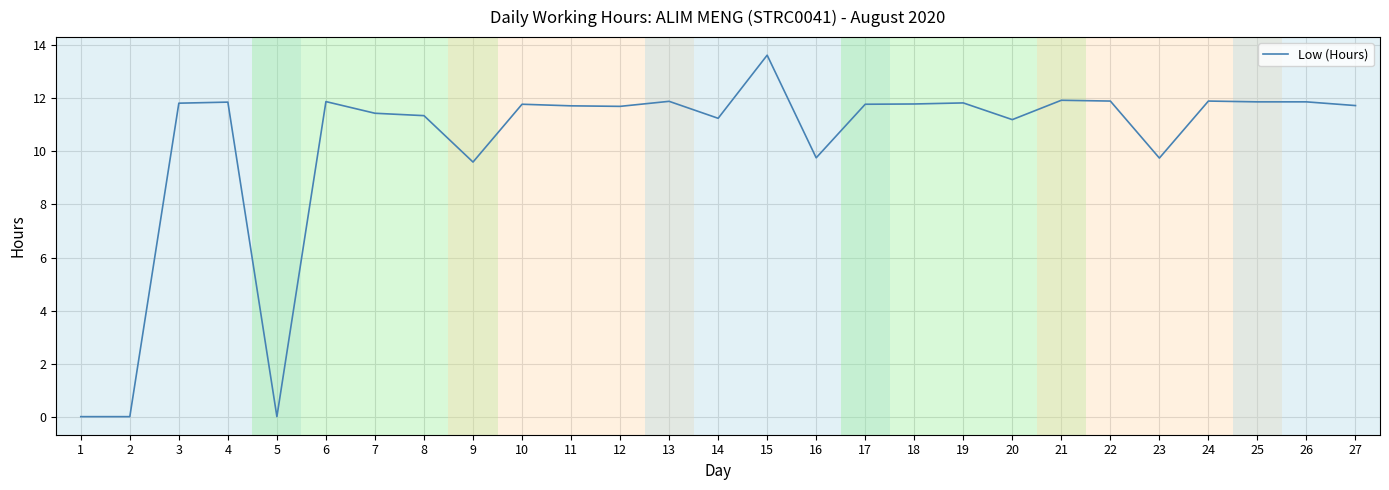

What value does the data have at 18?

11.8